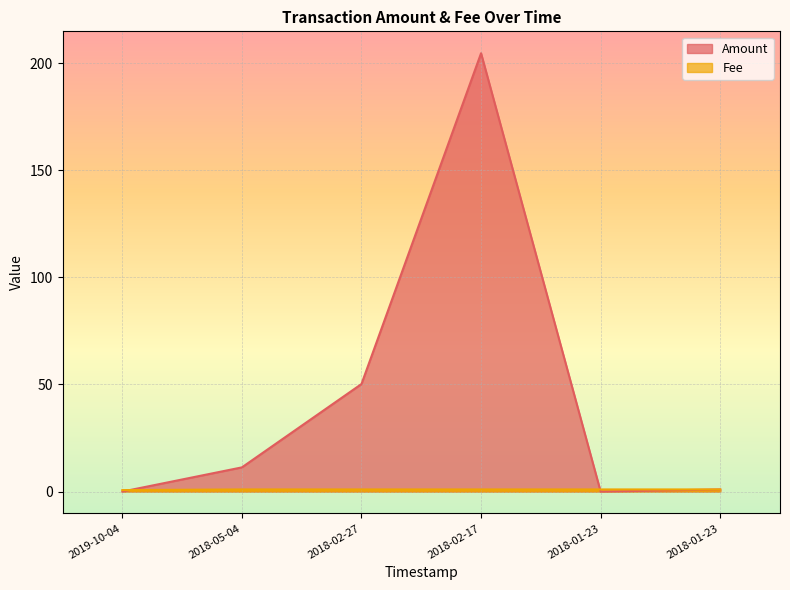

Reading left to right, what are all the values shown in this chart?

Amount: 0.0	11.3	50.2	204.6	0.0	1.0
Fee: 0.7	1.0	1.0	1.0	1.0	1.0